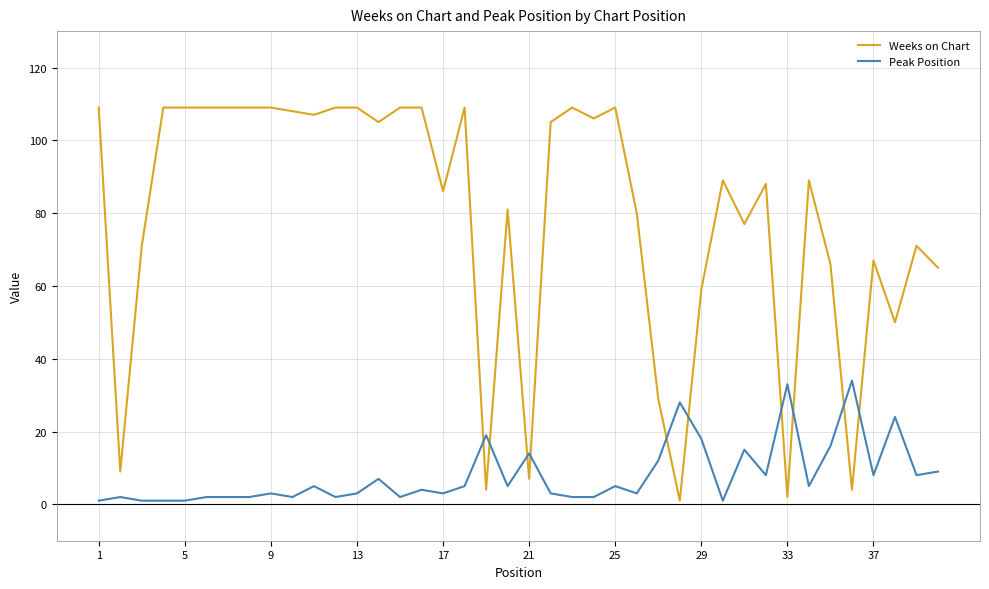

Which series has the widest spread of values?

Weeks on Chart